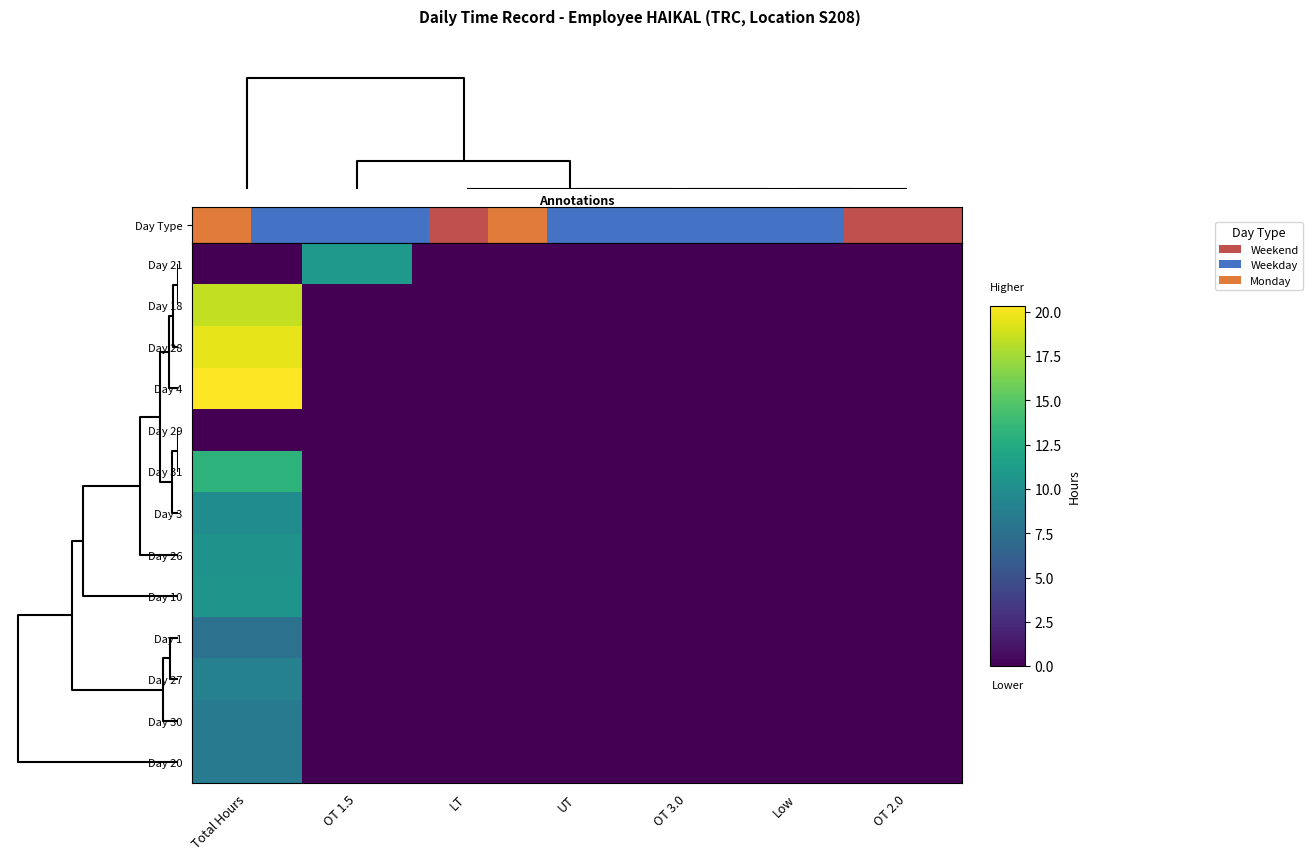

Reading left to right, list all the values displayed in this chart.

Day 21: Total Hours=0.0	OT 1.5=11.0	LT=0.0	UT=0.0	OT 3.0=0.0	Low=0.0	OT 2.0=0.0
Day 18: Total Hours=18.4	OT 1.5=0.0	LT=0.0	UT=0.0	OT 3.0=0.0	Low=0.0	OT 2.0=0.0
Day 28: Total Hours=19.6	OT 1.5=0.0	LT=0.0	UT=0.0	OT 3.0=0.0	Low=0.0	OT 2.0=0.0
Day 4: Total Hours=20.3	OT 1.5=0.0	LT=0.0	UT=0.0	OT 3.0=0.0	Low=0.0	OT 2.0=0.0
Day 29: Total Hours=0.0	OT 1.5=0.0	LT=0.0	UT=0.0	OT 3.0=0.0	Low=0.0	OT 2.0=0.0
Day 31: Total Hours=13.1	OT 1.5=0.0	LT=0.0	UT=0.0	OT 3.0=0.0	Low=0.0	OT 2.0=0.0
Day 3: Total Hours=9.9	OT 1.5=0.0	LT=0.0	UT=0.0	OT 3.0=0.0	Low=0.0	OT 2.0=0.0
Day 26: Total Hours=10.4	OT 1.5=0.0	LT=0.0	UT=0.0	OT 3.0=0.0	Low=0.0	OT 2.0=0.0
Day 10: Total Hours=10.5	OT 1.5=0.0	LT=0.0	UT=0.0	OT 3.0=0.0	Low=0.0	OT 2.0=0.0
Day 1: Total Hours=7.7	OT 1.5=0.0	LT=0.0	UT=0.0	OT 3.0=0.0	Low=0.0	OT 2.0=0.0
Day 27: Total Hours=8.9	OT 1.5=0.0	LT=0.0	UT=0.0	OT 3.0=0.0	Low=0.0	OT 2.0=0.0
Day 30: Total Hours=8.5	OT 1.5=0.0	LT=0.0	UT=0.0	OT 3.0=0.0	Low=0.0	OT 2.0=0.0
Day 20: Total Hours=8.5	OT 1.5=0.0	LT=0.0	UT=0.0	OT 3.0=0.0	Low=0.0	OT 2.0=0.0